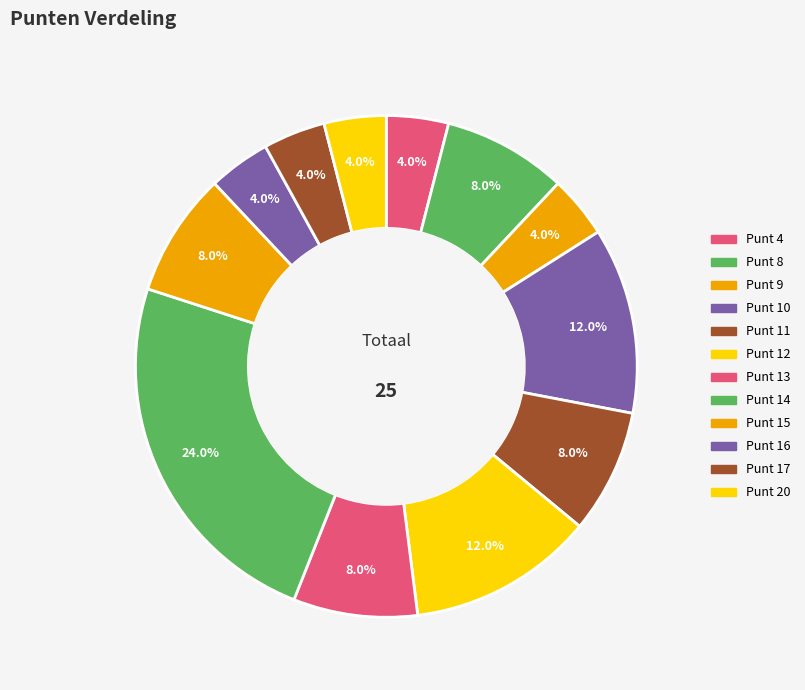

Rank the categories by value from lowest to highest.

4, 9, 16, 17, 20, 8, 11, 13, 15, 10, 12, 14